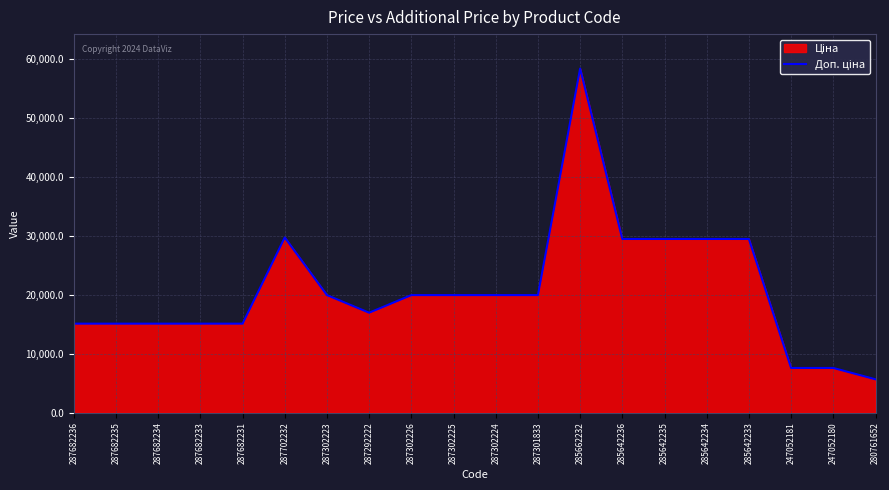

What is the sum of the values at 285642233 and 287682234?

44611.5